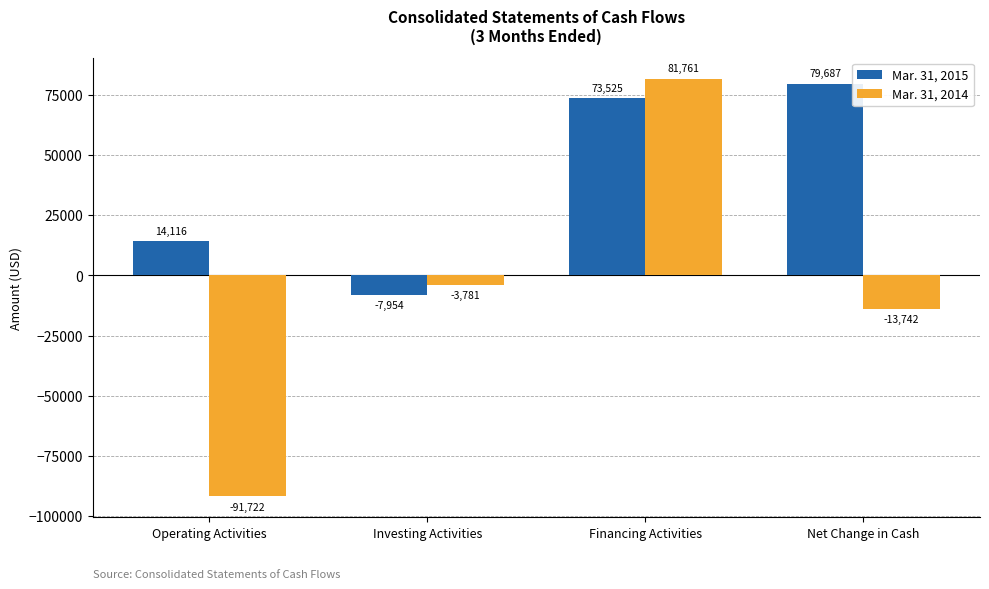

What is the spread (max minus min) of values at Operating Activities?

105838